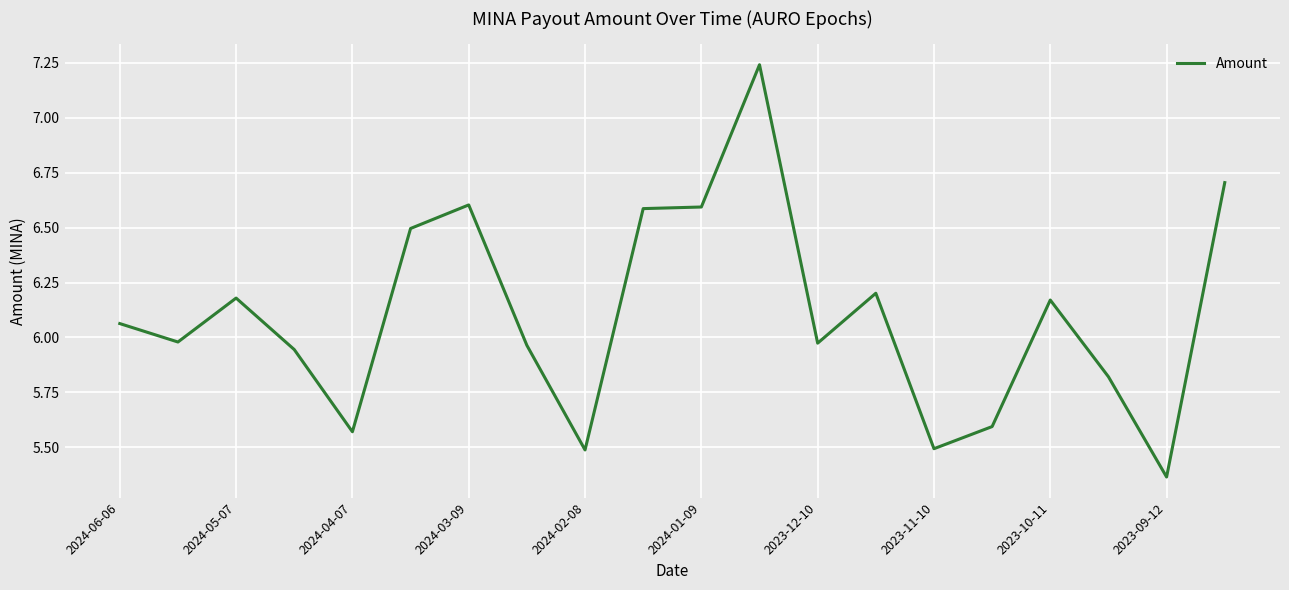

Count the number of values greater than 6.

10